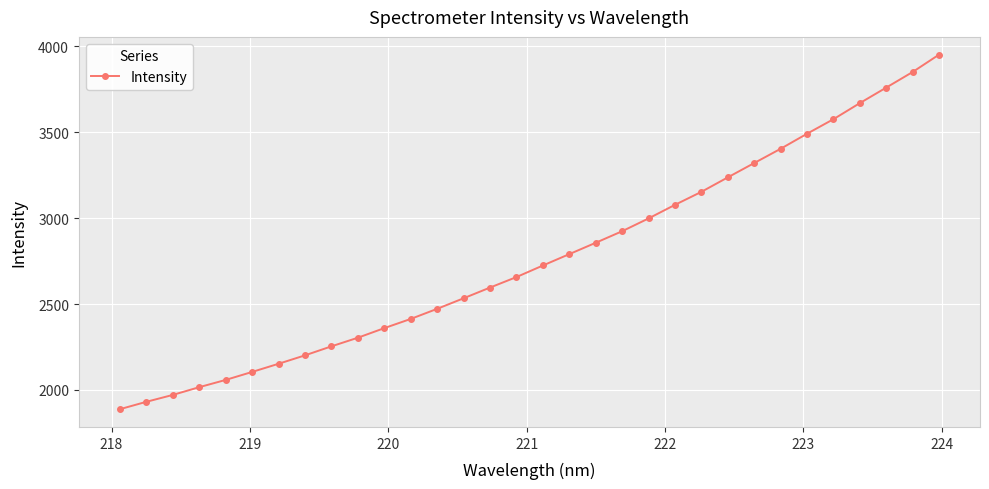

What is the value of the 3rd point from the left?

1970.6